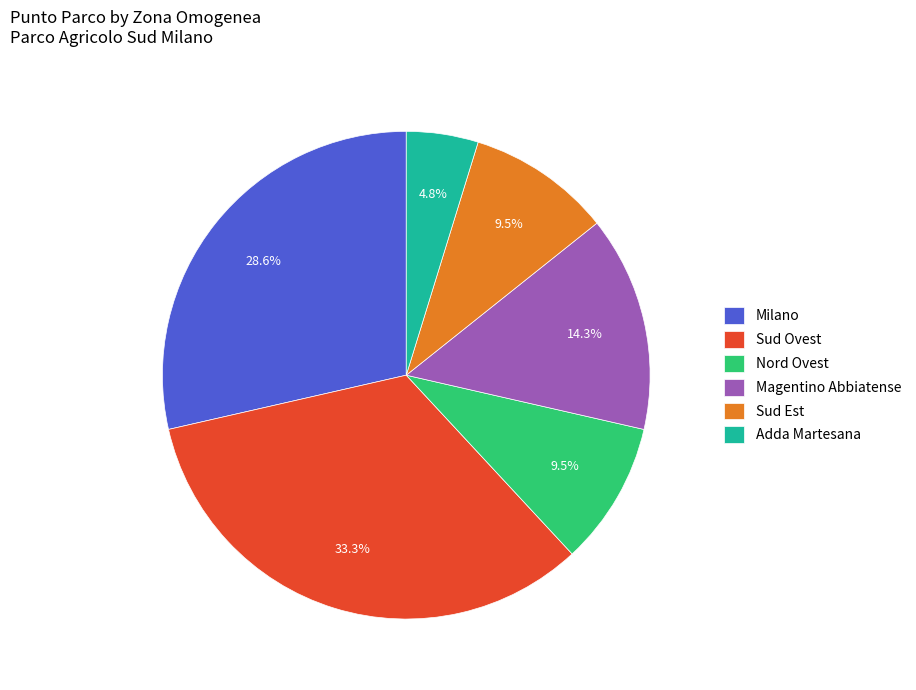

Which has a higher value, Sud Ovest or Adda Martesana?

Sud Ovest